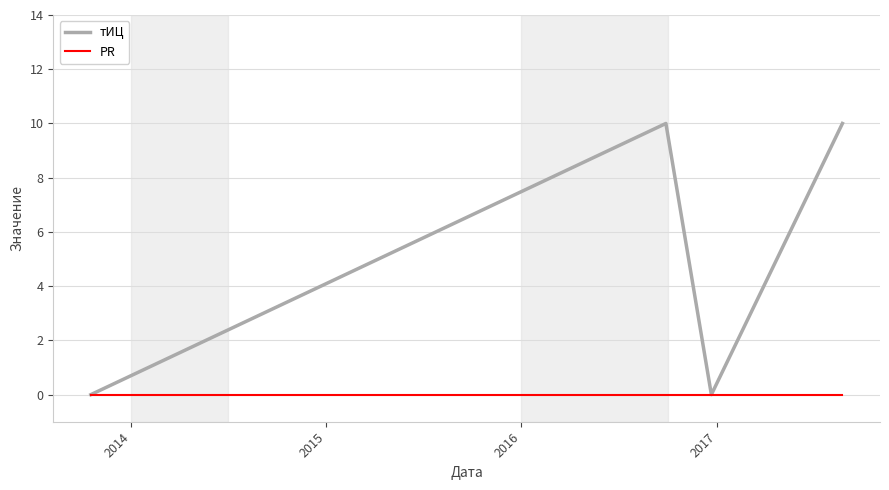

Which series has the widest spread of values?

тИЦ